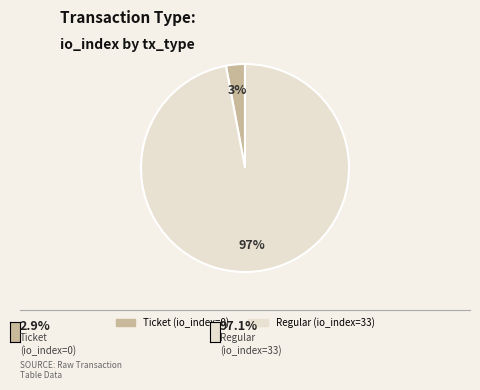

Is the sum of Regular (io_index=33) and Ticket (io_index=0) greater than half?

Yes